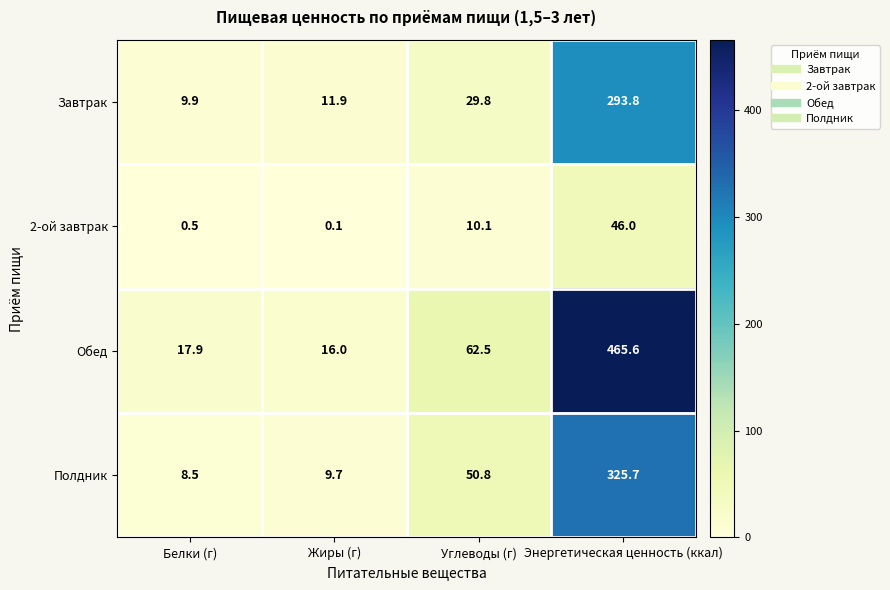

Reading left to right, list all the values displayed in this chart.

Завтрак: Белки (г)=9.9	Жиры (г)=11.9	Углеводы (г)=29.8	Энергетическая ценность (ккал)=293.8
2-ой завтрак: Белки (г)=0.5	Жиры (г)=0.1	Углеводы (г)=10.1	Энергетическая ценность (ккал)=46.0
Обед: Белки (г)=17.9	Жиры (г)=16.0	Углеводы (г)=62.5	Энергетическая ценность (ккал)=465.6
Полдник: Белки (г)=8.5	Жиры (г)=9.7	Углеводы (г)=50.8	Энергетическая ценность (ккал)=325.7